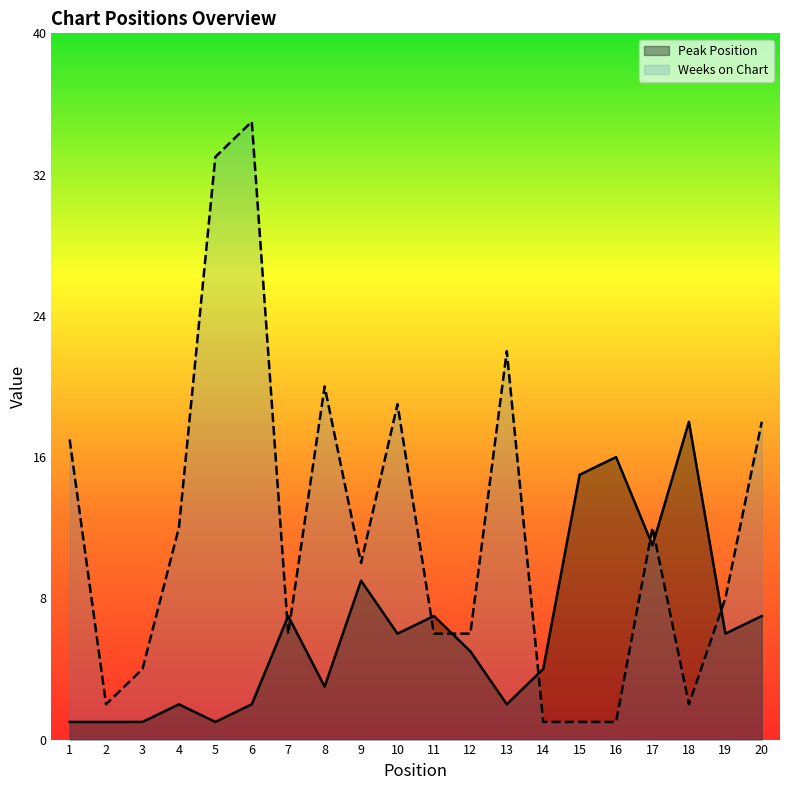

Reading left to right, extract all data points from this chart.

Peak Position: 1=1	2=1	3=1	4=2	5=1	6=2	7=7	8=3	9=9	10=6	11=7	12=5	13=2	14=4	15=15	16=16	17=11	18=18	19=6	20=7
Weeks on Chart: 1=17	2=2	3=4	4=12	5=33	6=35	7=6	8=20	9=10	10=19	11=6	12=6	13=22	14=1	15=1	16=1	17=12	18=2	19=8	20=18